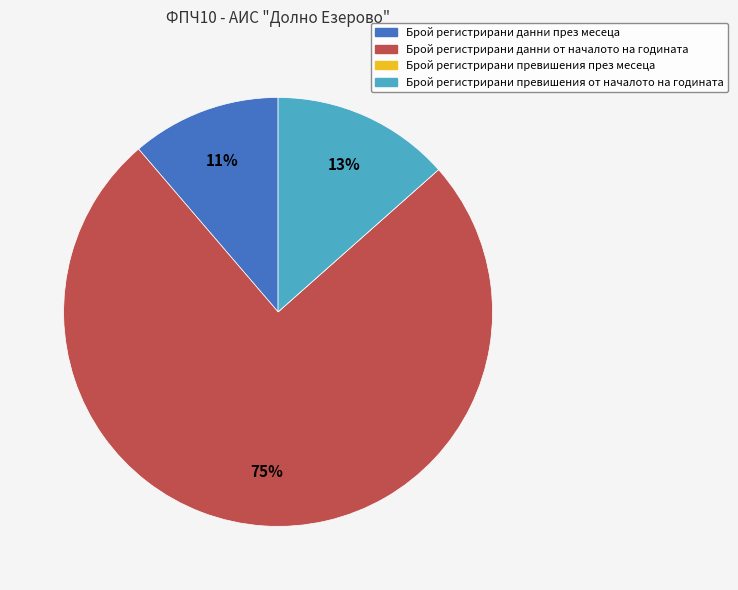

To the nearest percent, what is the average slice percentage?

25%